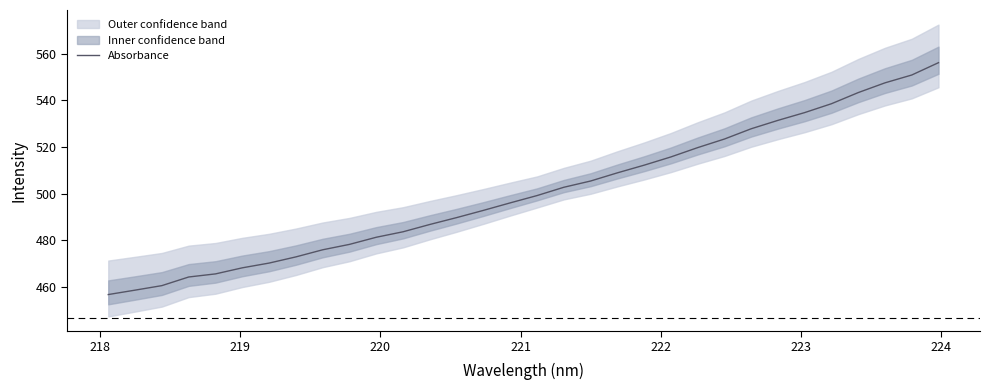

What is the maximum value for Absorbance?

556.2